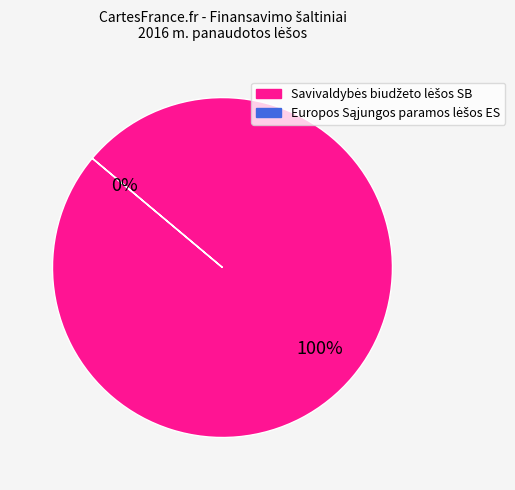

Combined, do Europos Sąjungos paramos lėšos ES and Savivaldybės biudžeto lėšos SB account for over 50%?

Yes